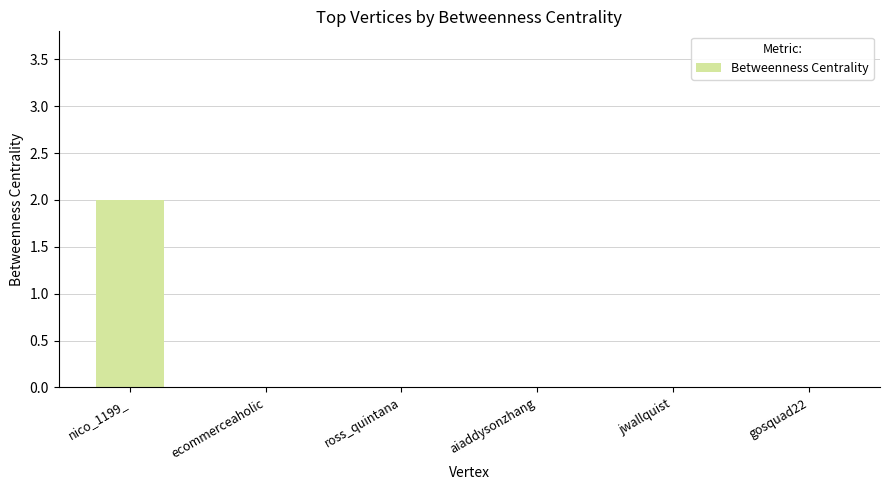

Which label corresponds to the largest value in the chart?

nico_1199_